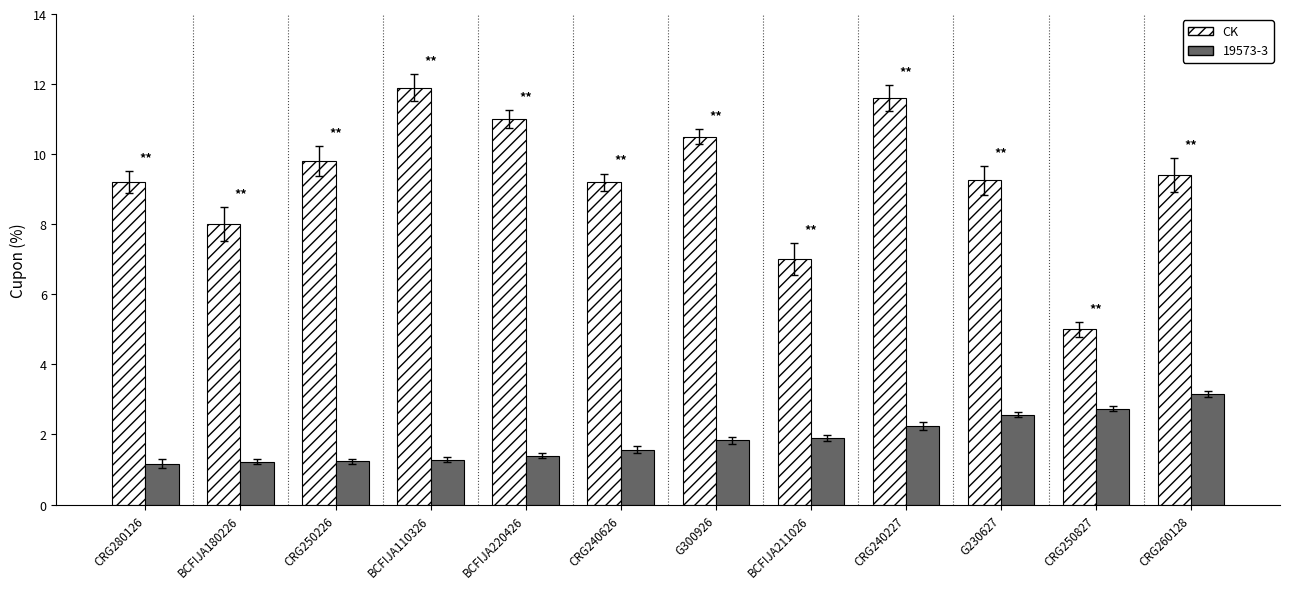

How many bars are there in total?

24